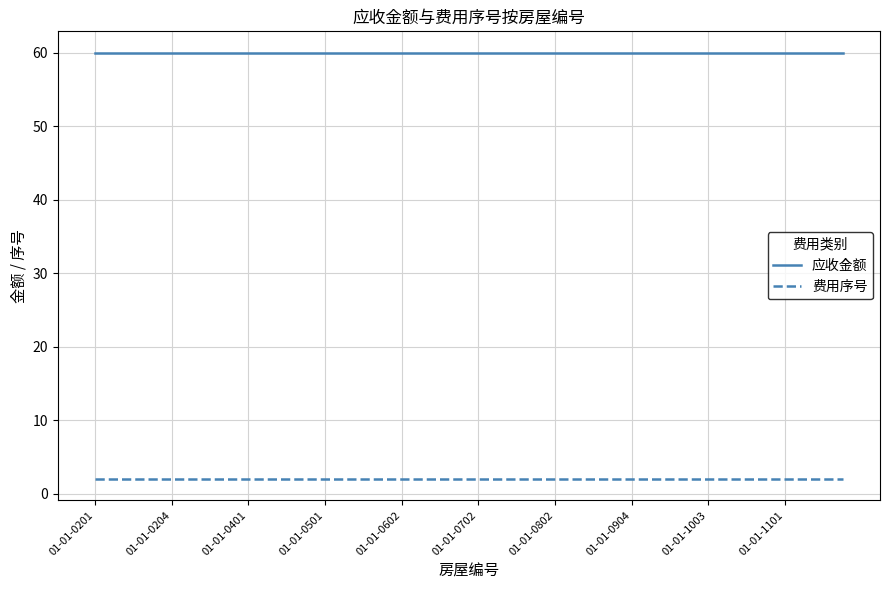

Count the number of data series in this chart.

2